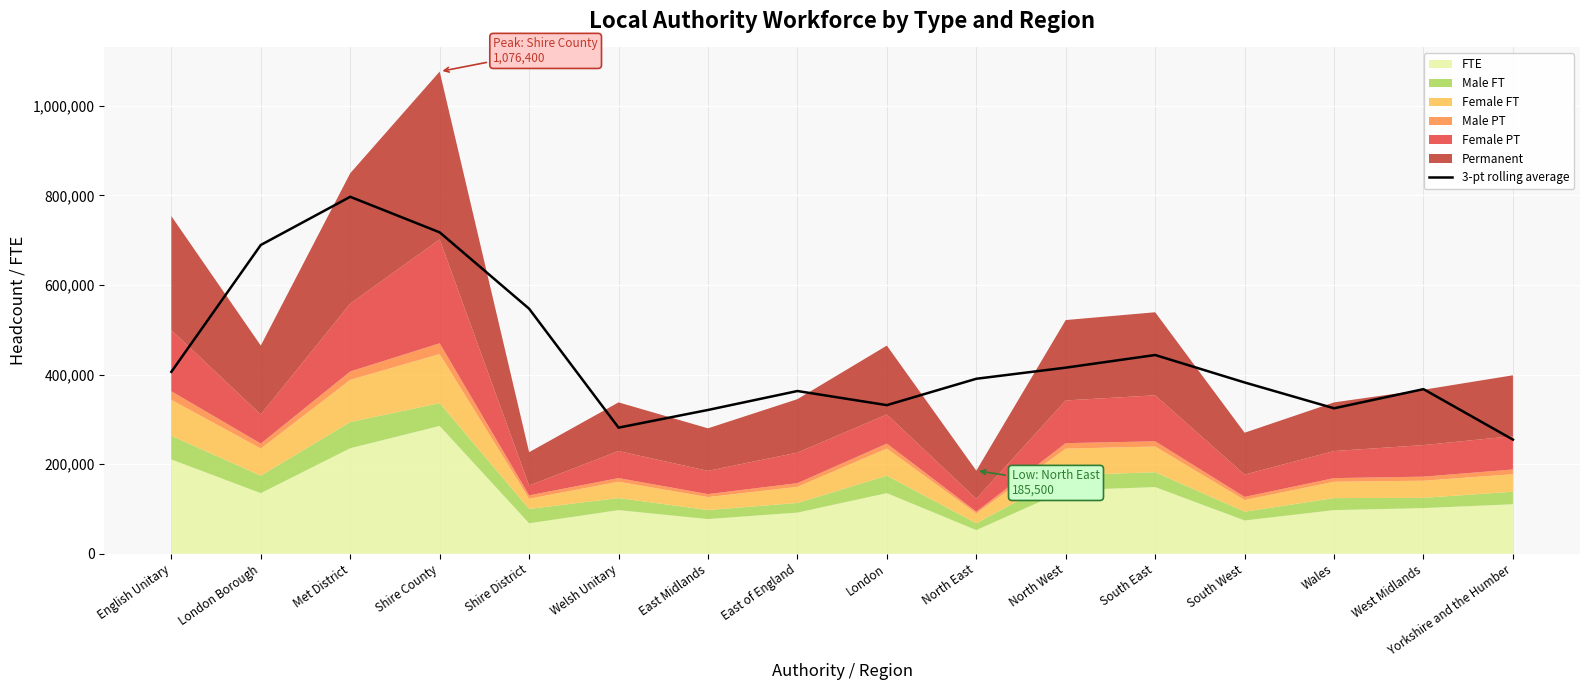

At which label is 3-pt rolling average closest to 525833?

Shire District